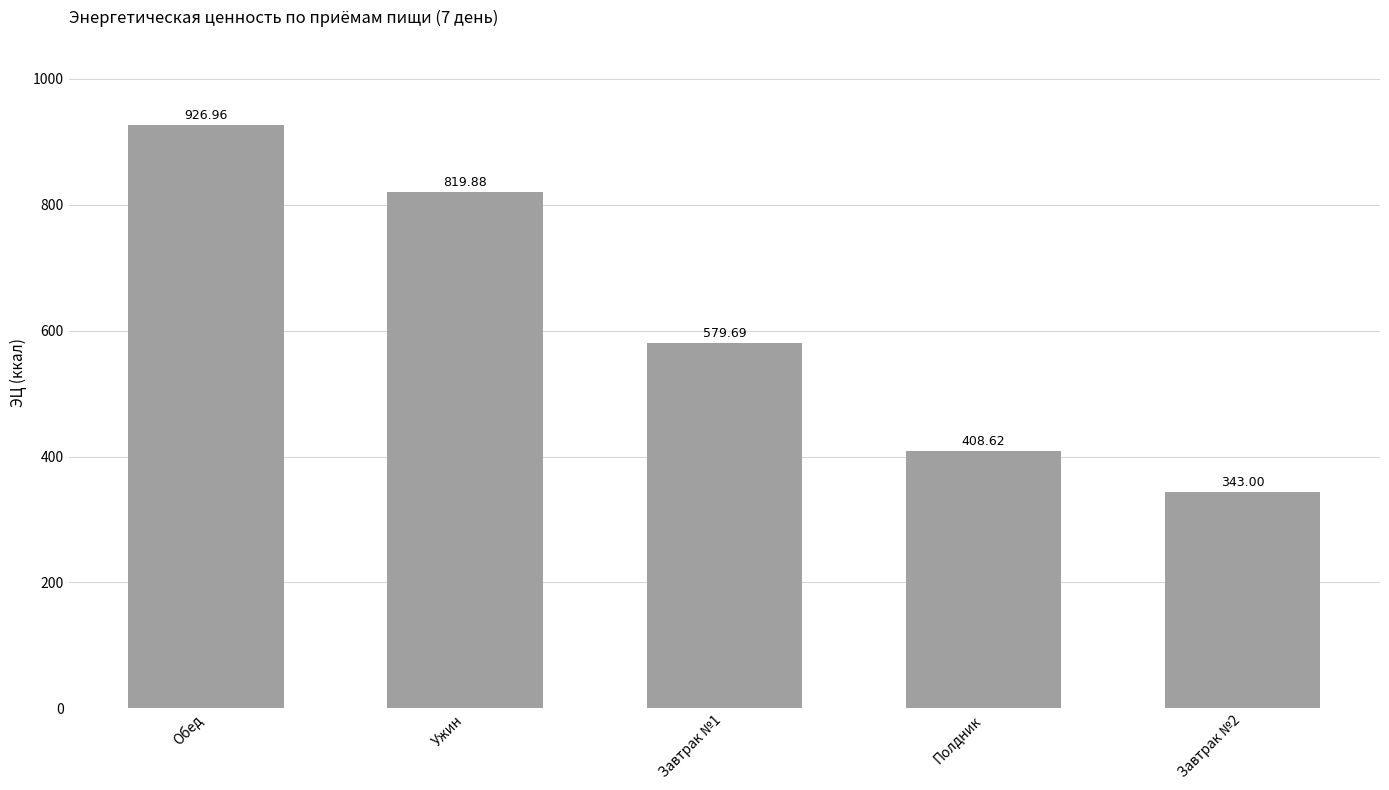

The value at Полдник is 642.0. True or false?

False